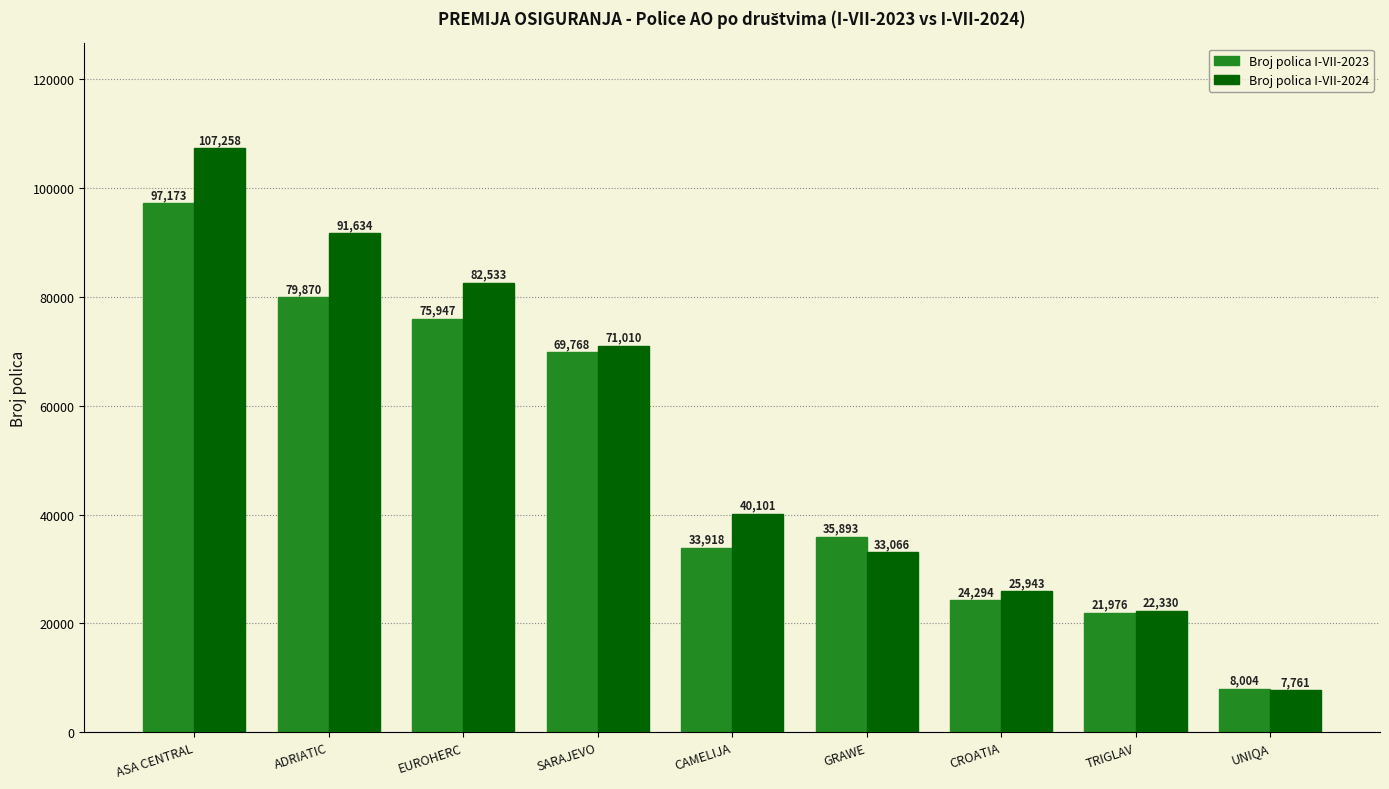

Reading left to right, transcribe all the data shown in this chart.

Broj polica I-VII-2023: 97173	79870	75947	69768	33918	35893	24294	21976	8004
Broj polica I-VII-2024: 107258	91634	82533	71010	40101	33066	25943	22330	7761